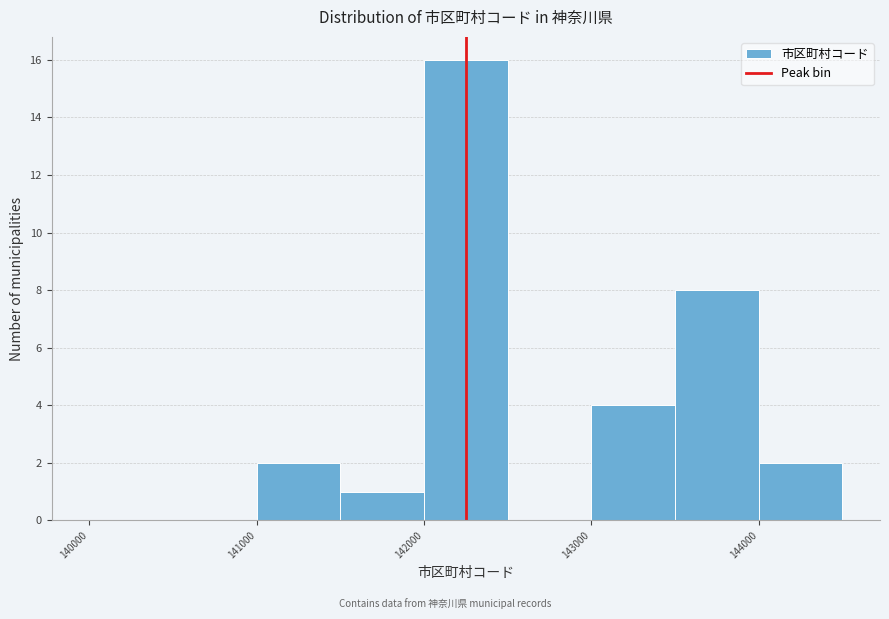

How tall is the bar that spans 141000 to 141500 on the x-axis? The values are not printed on the chart, so give them approximately, as read against the axis.

2